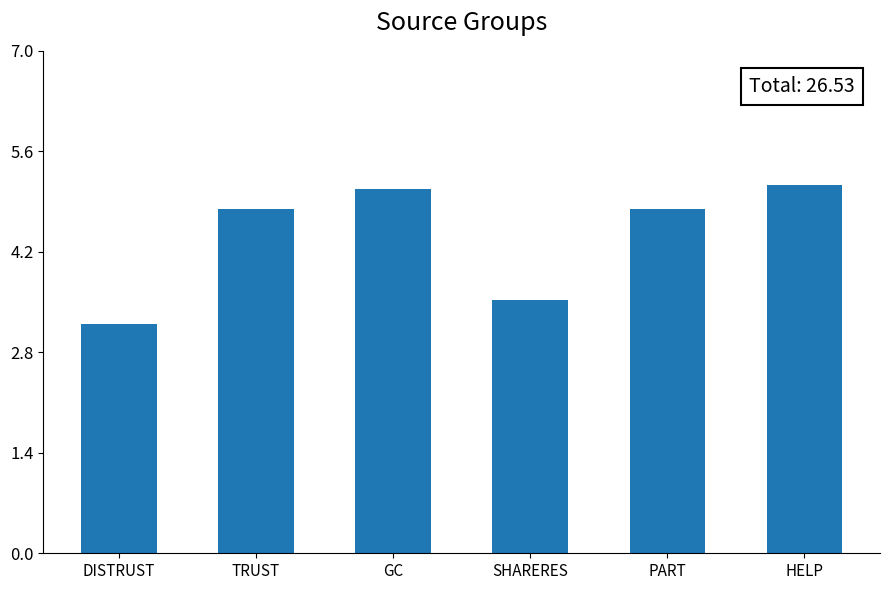

True or false: the data shows 5.1 at HELP.

True